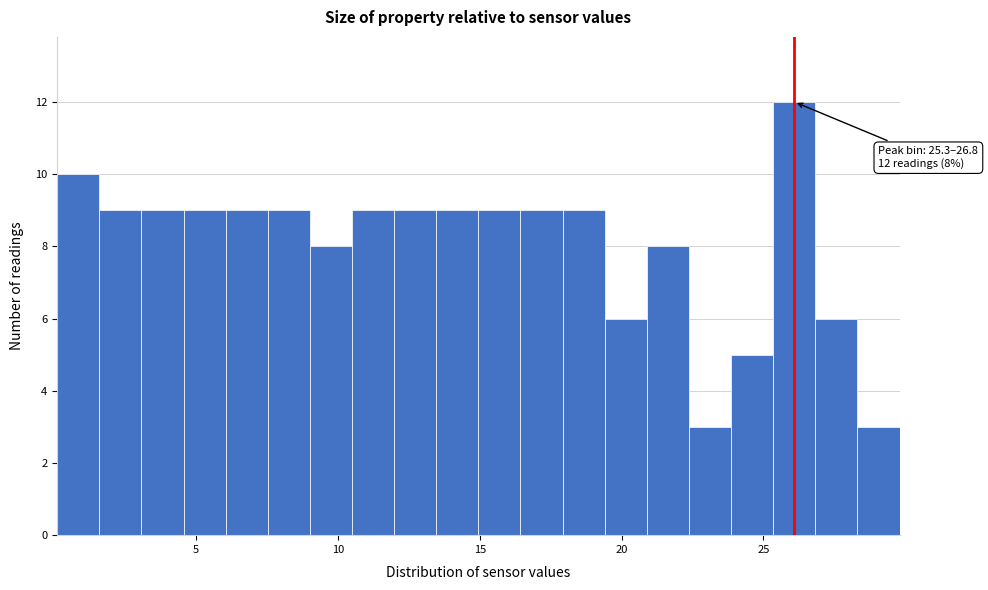

Around what value on the x-axis is the tallest bar? Give the approximate position of its centre, as read against the axis.

26.0